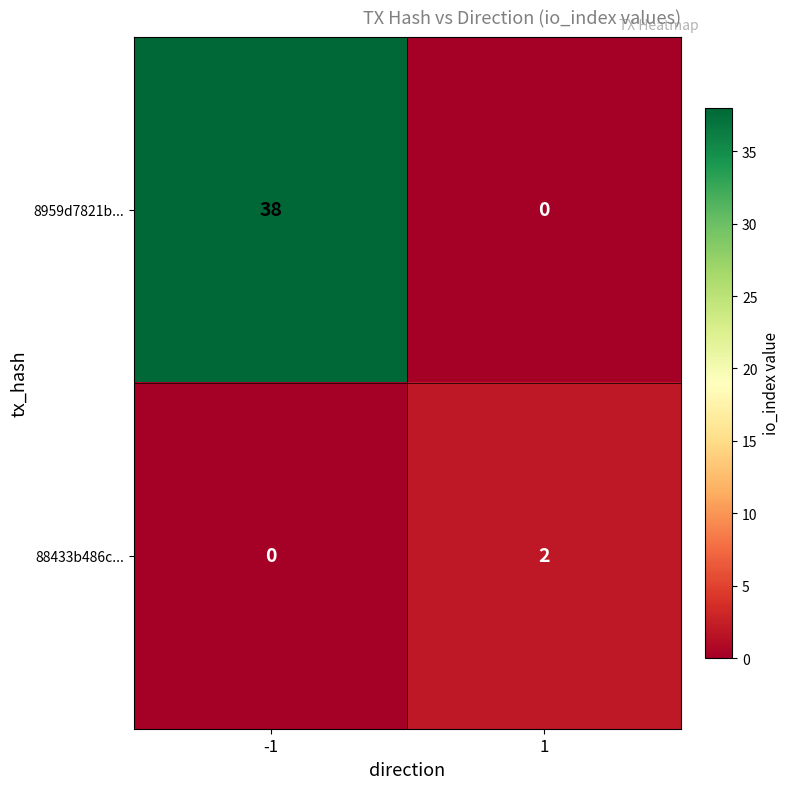

At how many categories does at least one series exceed 15?

1